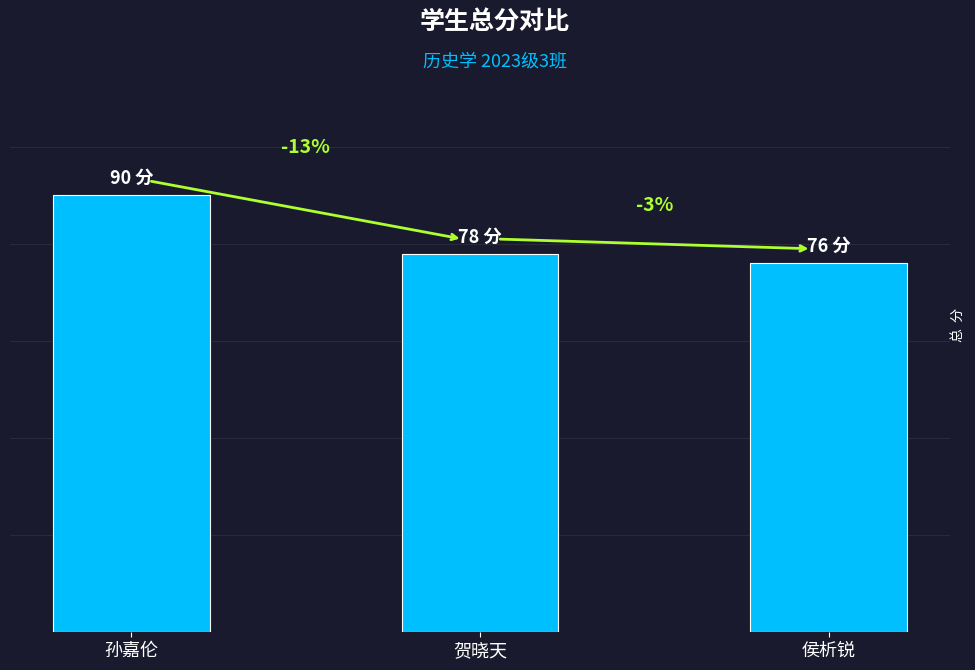

How many values are between 76 and 90?

3